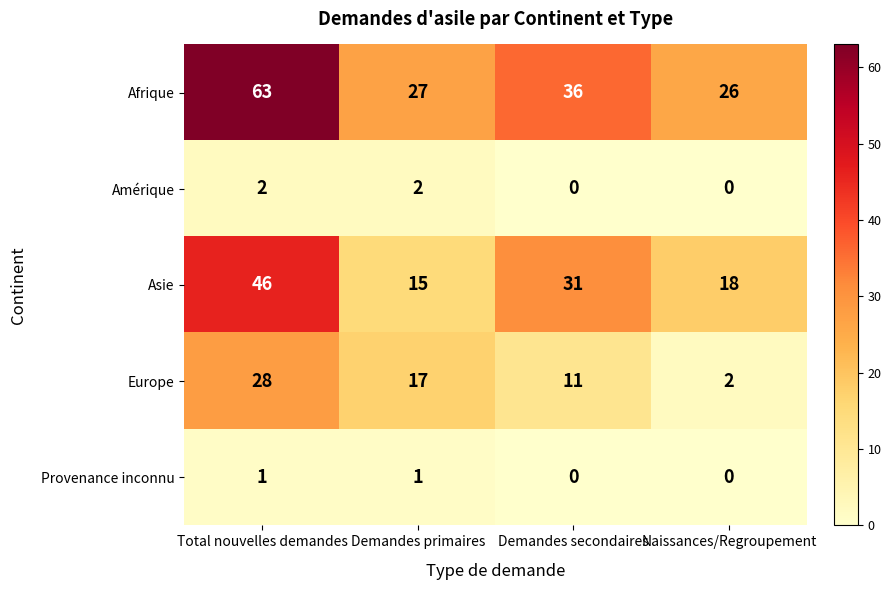

Which series changed the most between Demandes primaires and Naissances/Regroupement?

Europe